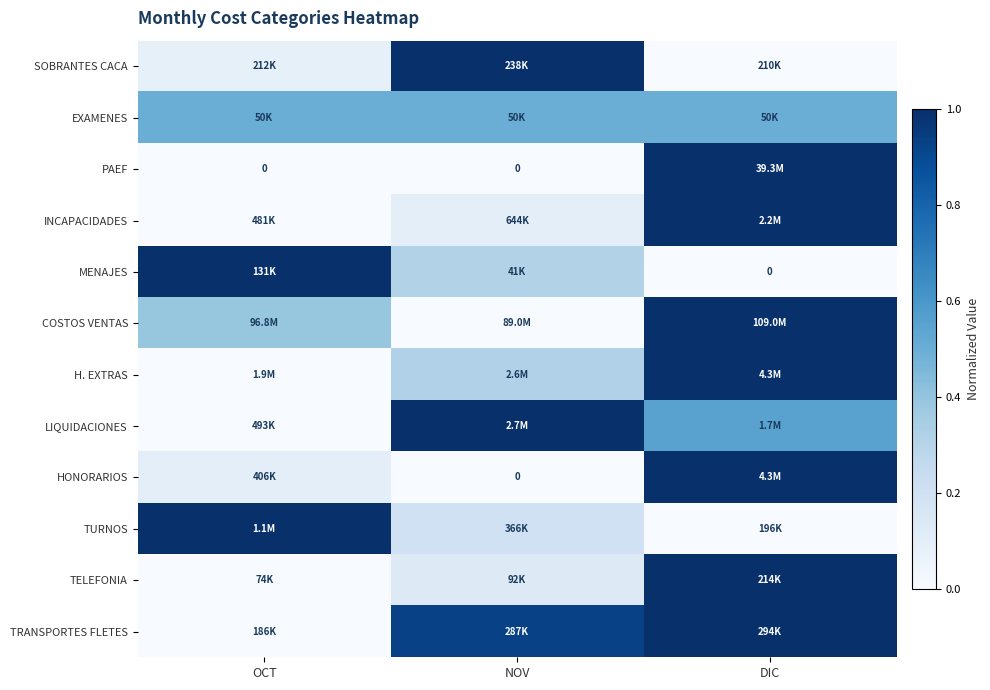

The INCAPACIDADES series shows 1.0 at DIC. True or false?

True